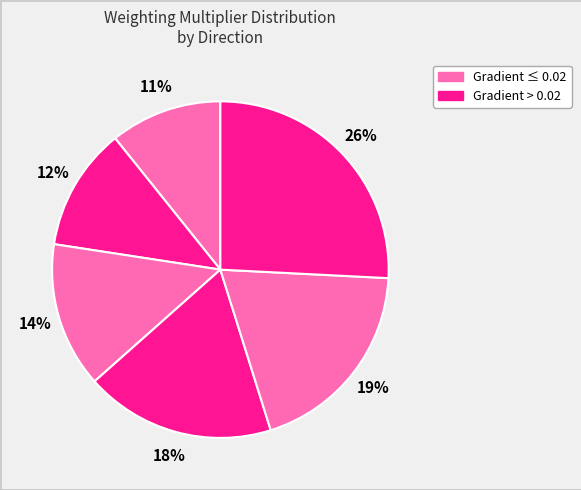

Count the number of slices in the pie.

6